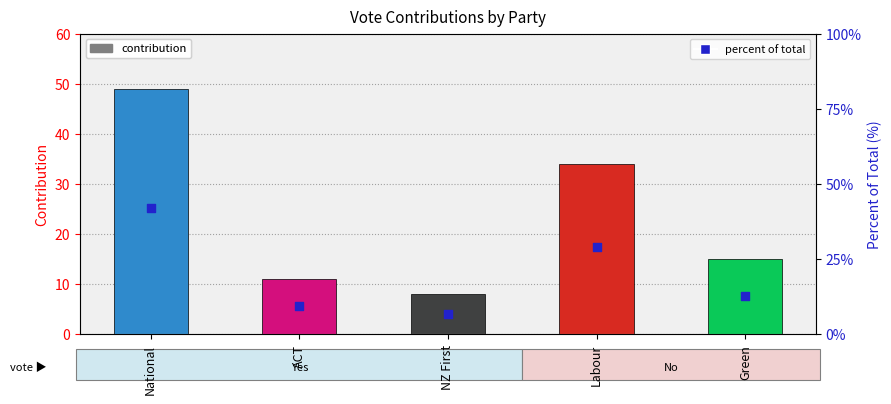

Which series has the largest Y range (max minus min)?

contribution